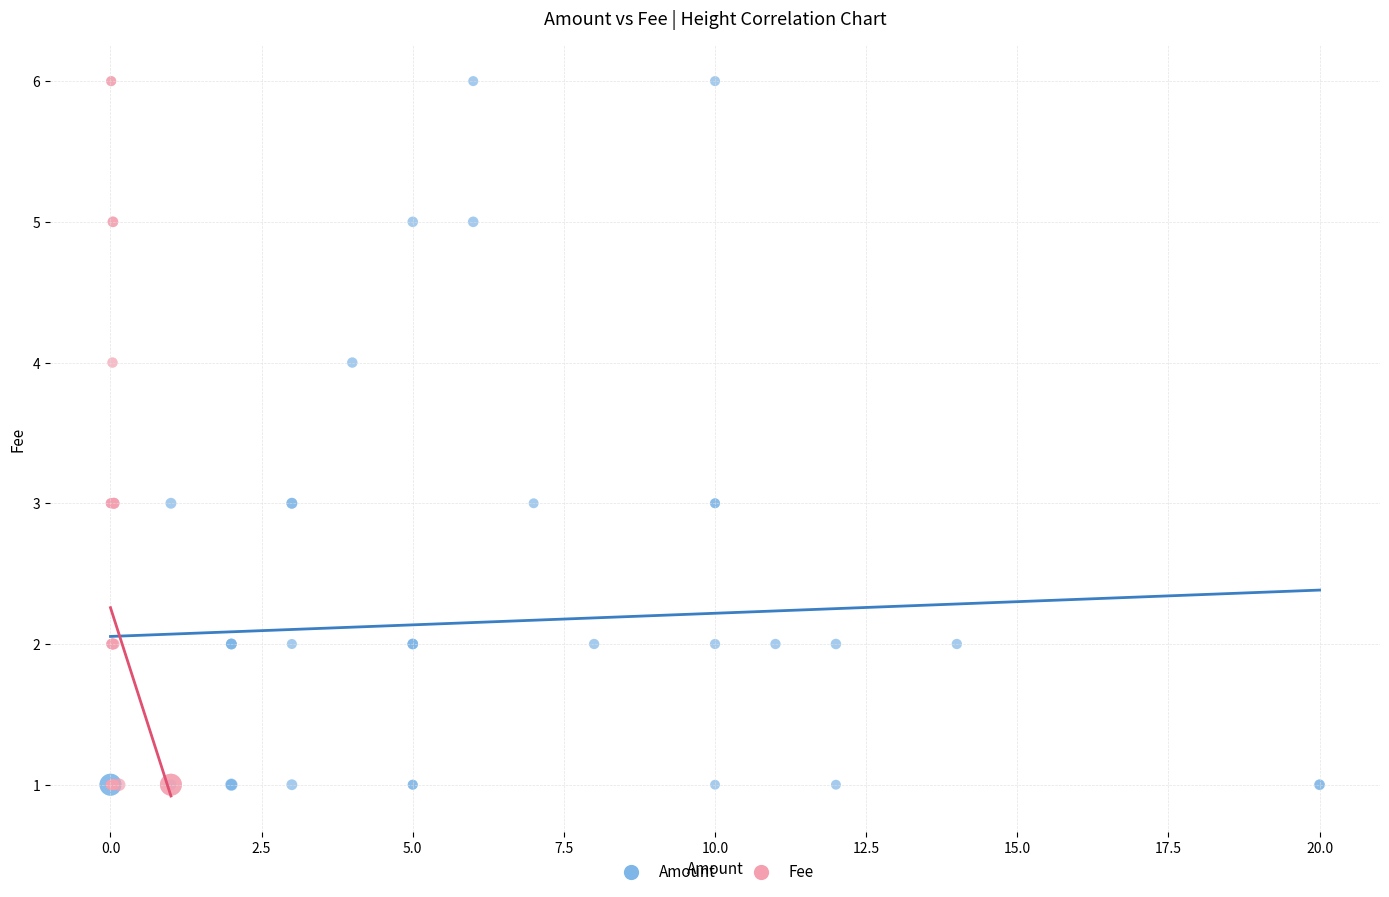

What are all the series names shown in the legend?

Amount, Fee